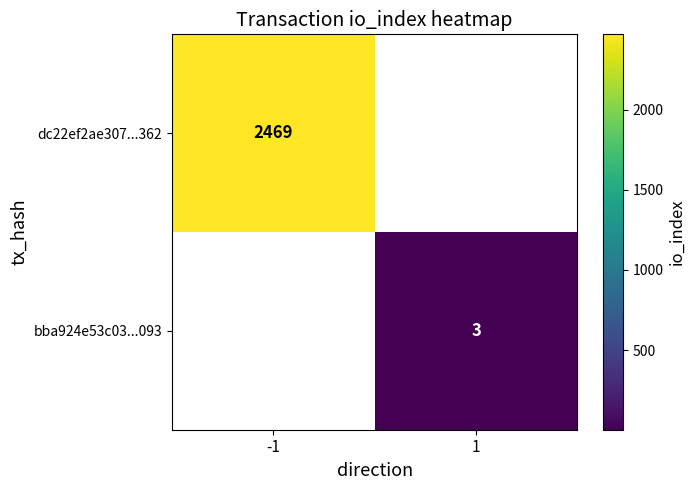

Is the value of bba924e53c03...093 at 1 greater than the value of dc22ef2ae307...362 at -1?

No